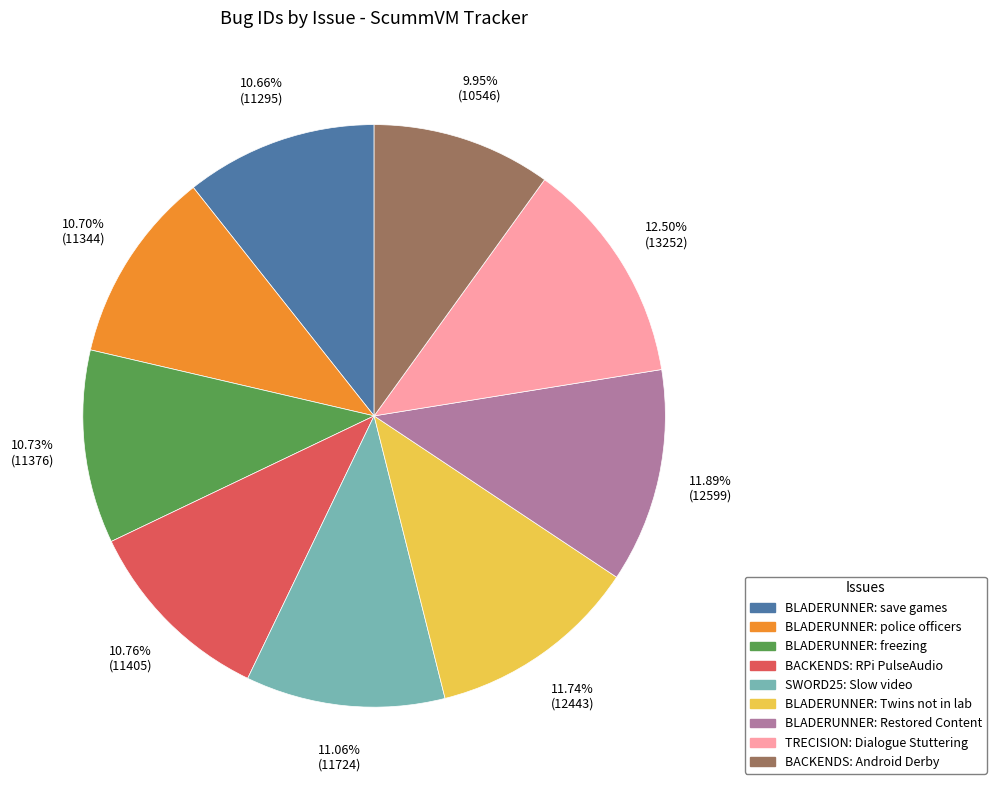

Which category has the smallest portion of the pie?

BACKENDS: Android Derby